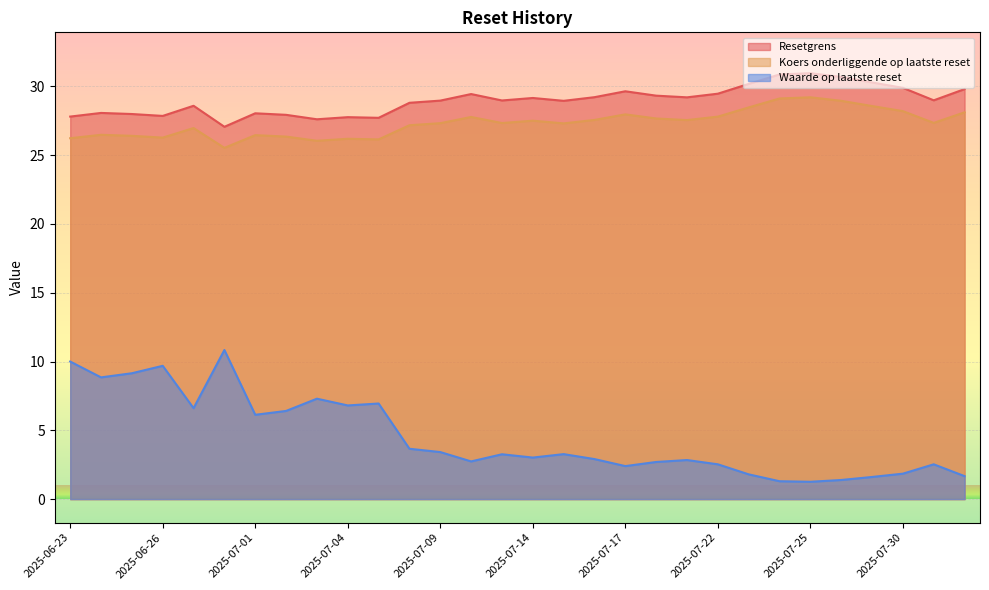

Is it true that Resetgrens equals 18.0 at 2025-06-23?

False